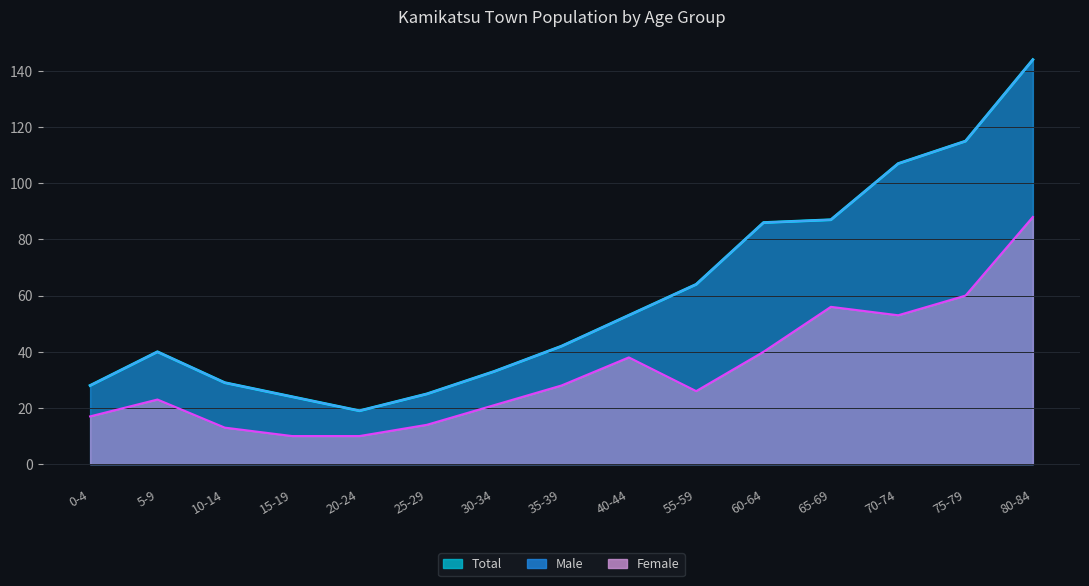

What is the difference between the second highest and second lowest values in the Male series?

91